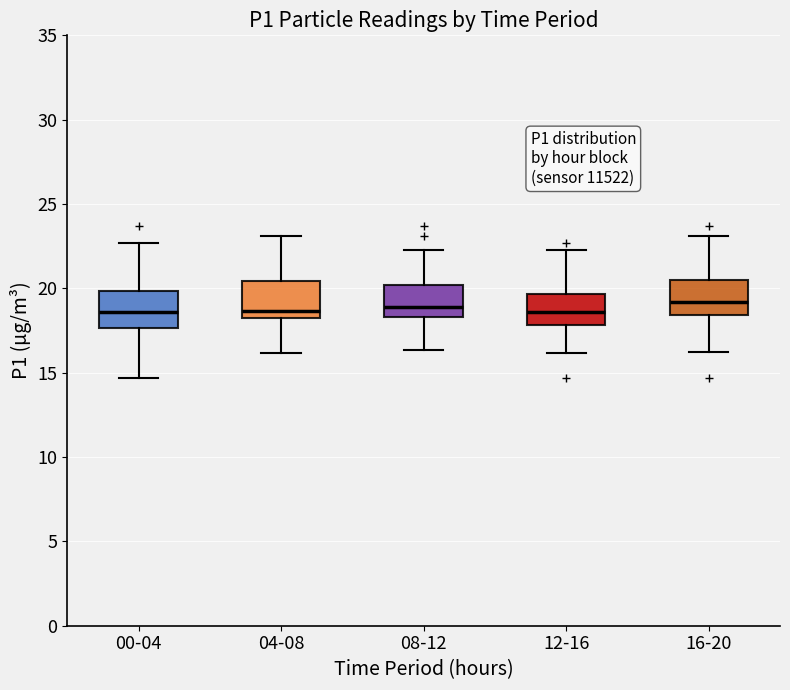

Reading left to right, transcribe this box plot: for each box, give where its median line is, the range the box spans, and where its two whiskers end, as read against the y-axis. The values are not printed on the chart, so give them approximately, as read against the axis.

00-04: median 18.5, box 17.5 to 20.0, whiskers 14.5 to 22.5
04-08: median 18.5 (just above the box's lower edge), box 18.5 to 20.5, whiskers 16.0 to 23.0
08-12: median 19.0, box 18.5 to 20.0, whiskers 16.5 to 22.5
12-16: median 18.5, box 18.0 to 19.5, whiskers 16.0 to 22.5
16-20: median 19.0, box 18.5 to 20.5, whiskers 16.0 to 23.0